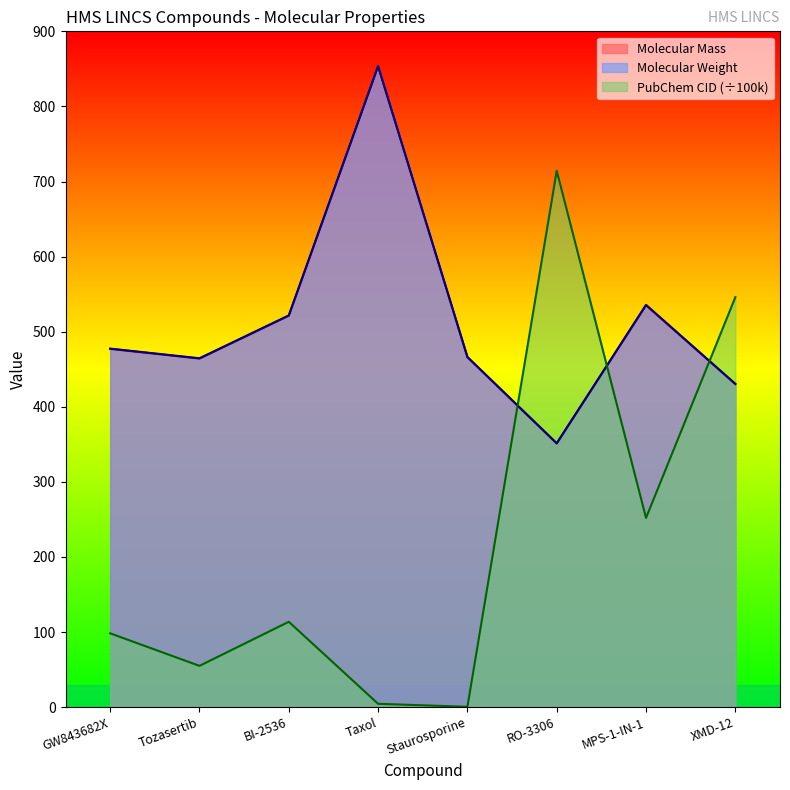

Which category has the highest value across all series?

Taxol